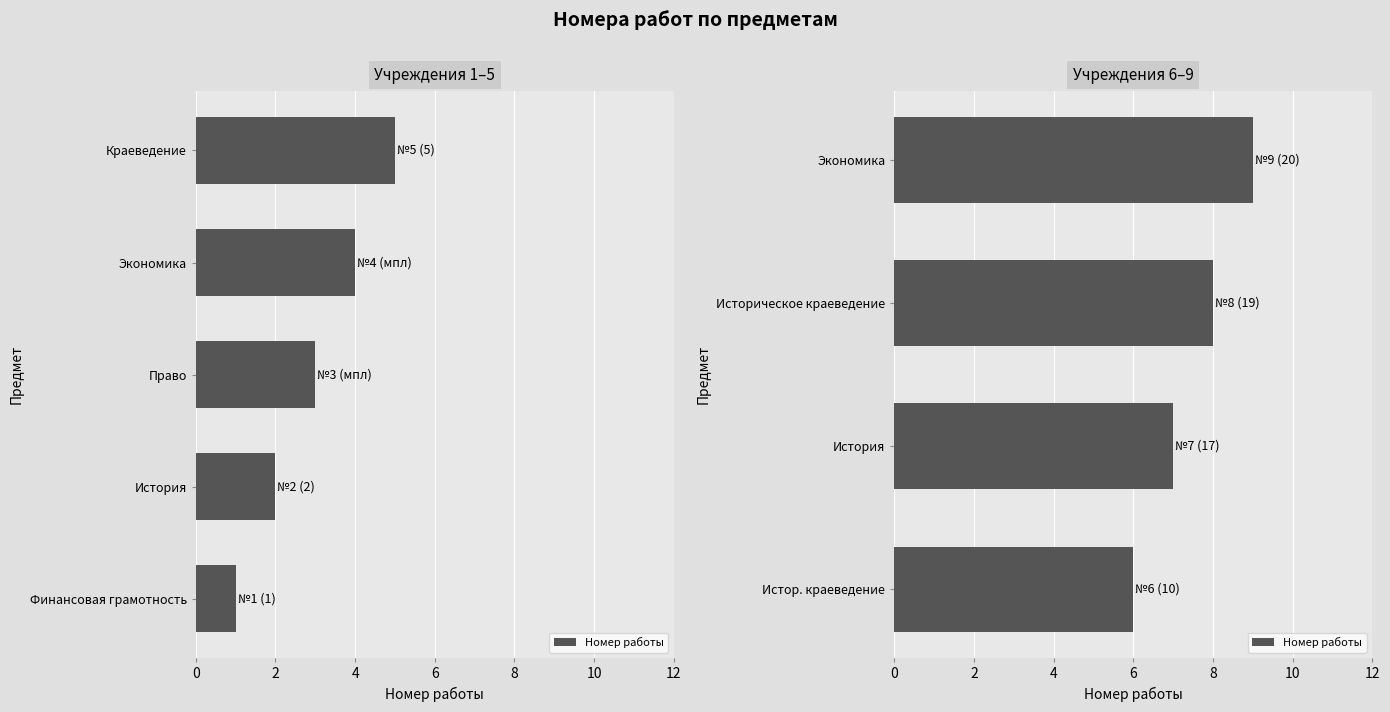

How many values are below 8?

2